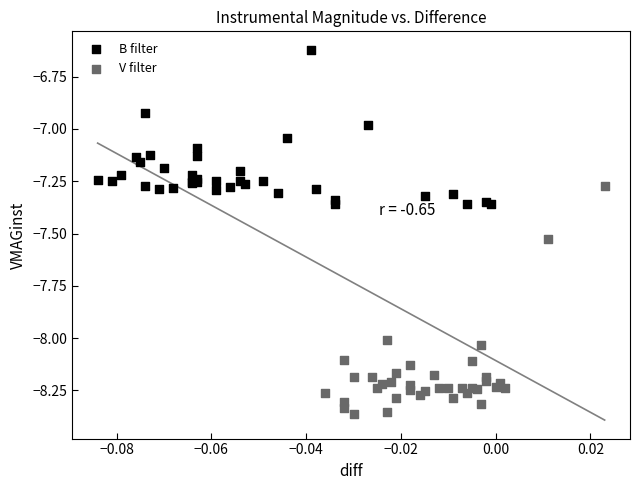

Which series reaches the maximum Y coordinate?

B filter